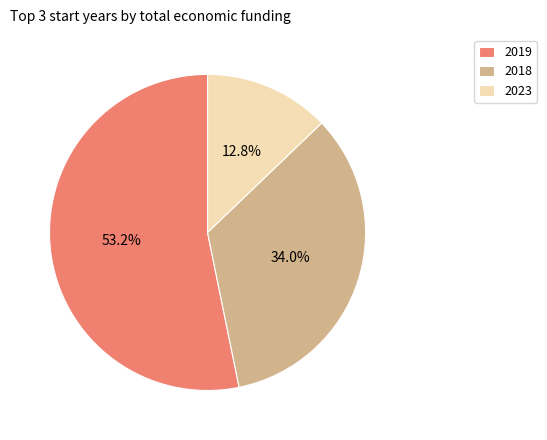

How many segments does this pie chart have?

3